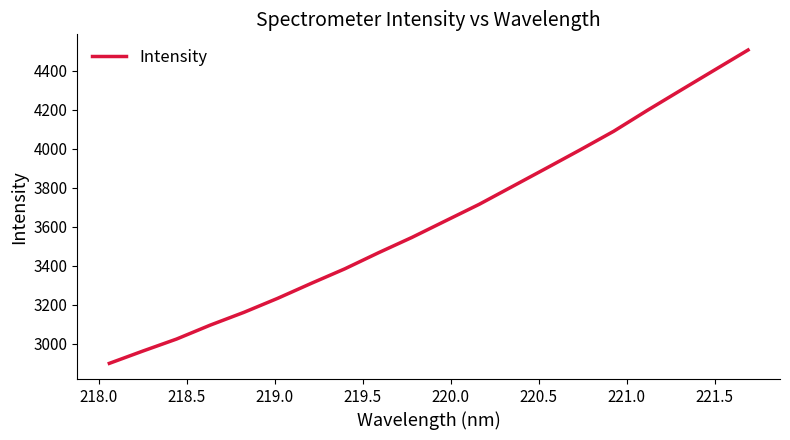

What is the smallest value displayed?

2898.1